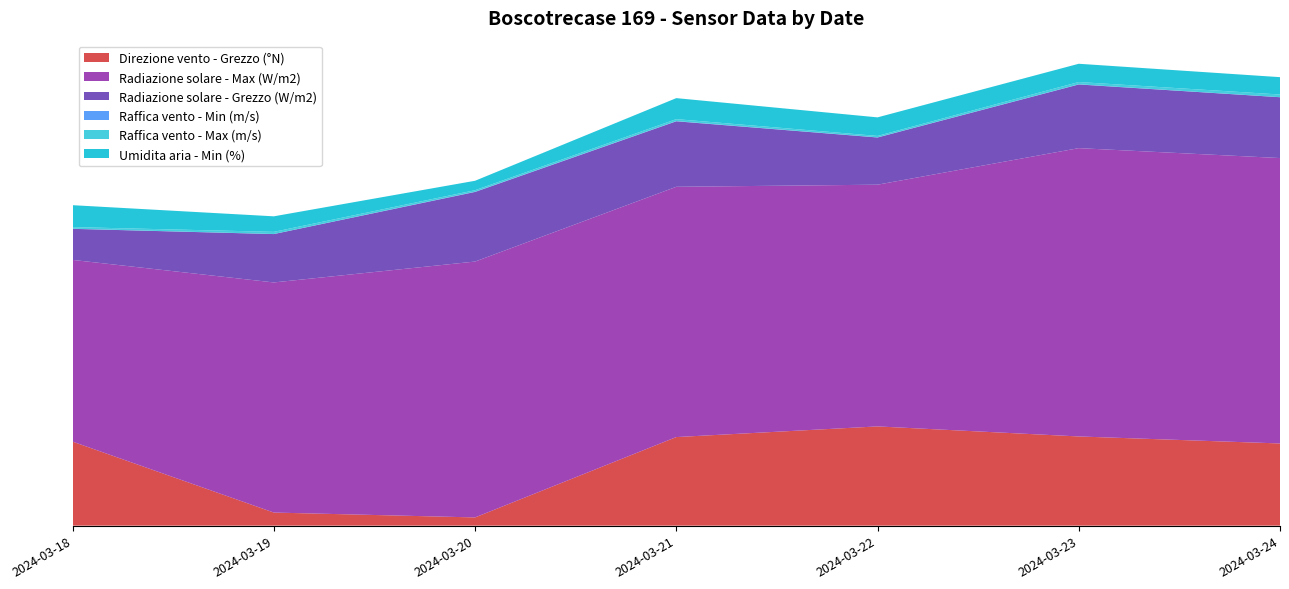

Reading left to right, extract all data points from this chart.

Direzione vento - Grezzo (°N): 276.0	43.0	27.0	291.0	326.0	293.0	270.0
Radiazione solare - Max (W/m2): 597.0	756.0	840.6	822.2	794.1	947.2	937.6
Radiazione solare - Grezzo (W/m2): 102.1	158.9	228.7	215.2	155.1	209.2	199.9
Raffica vento - Min (m/s): 0.4	0.2	0.8	0.7	0.5	0.6	0.1
Raffica vento - Max (m/s): 5.3	7.1	4.9	6.4	4.6	7.4	8.8
Umidita aria - Min (%): 72.0	51.0	31.0	69.0	61.0	60.0	57.0